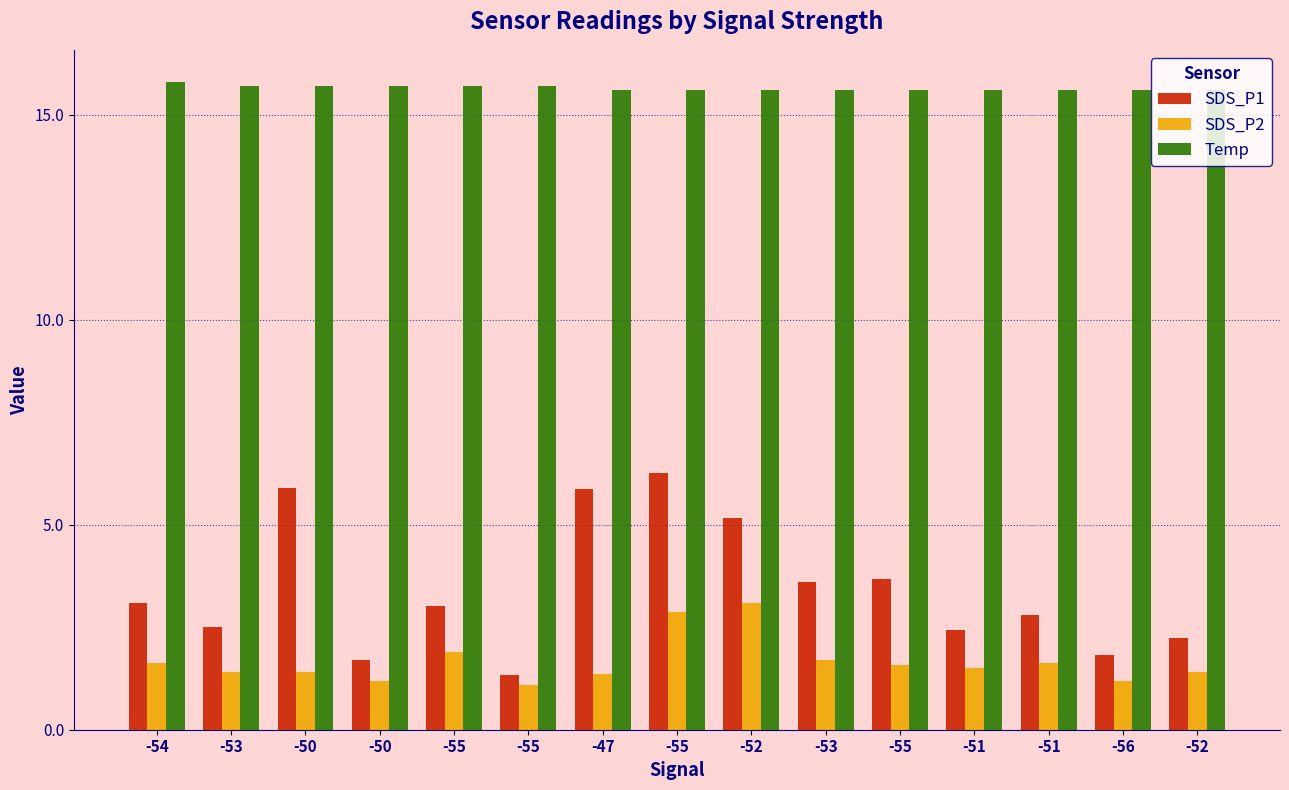

How many bars are there in each group?

3